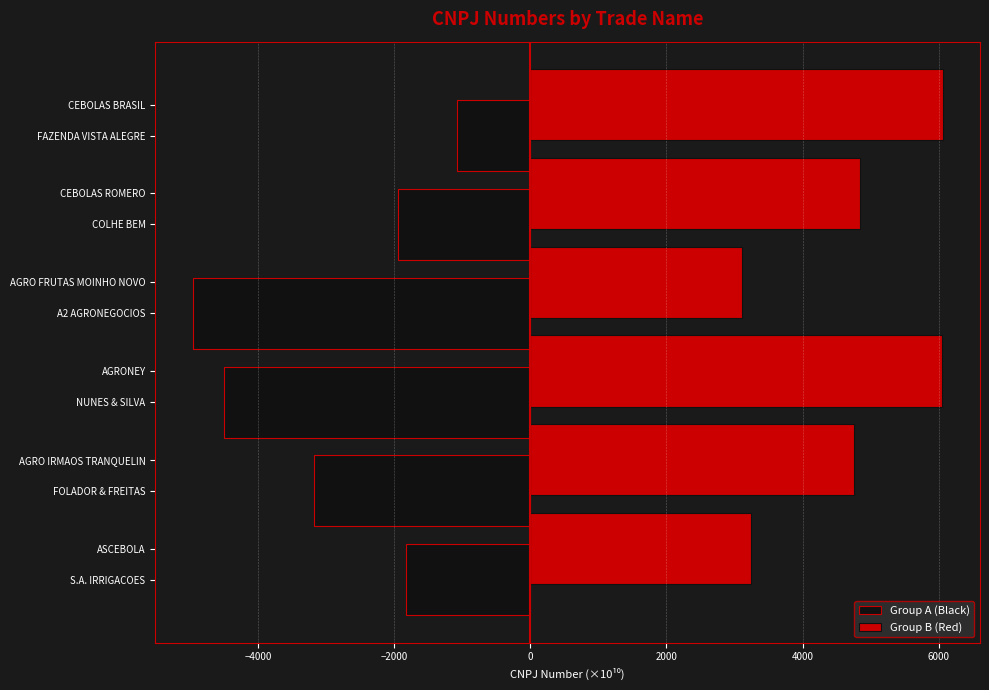

Which series has the largest range (max minus min)?

Group A (Black)